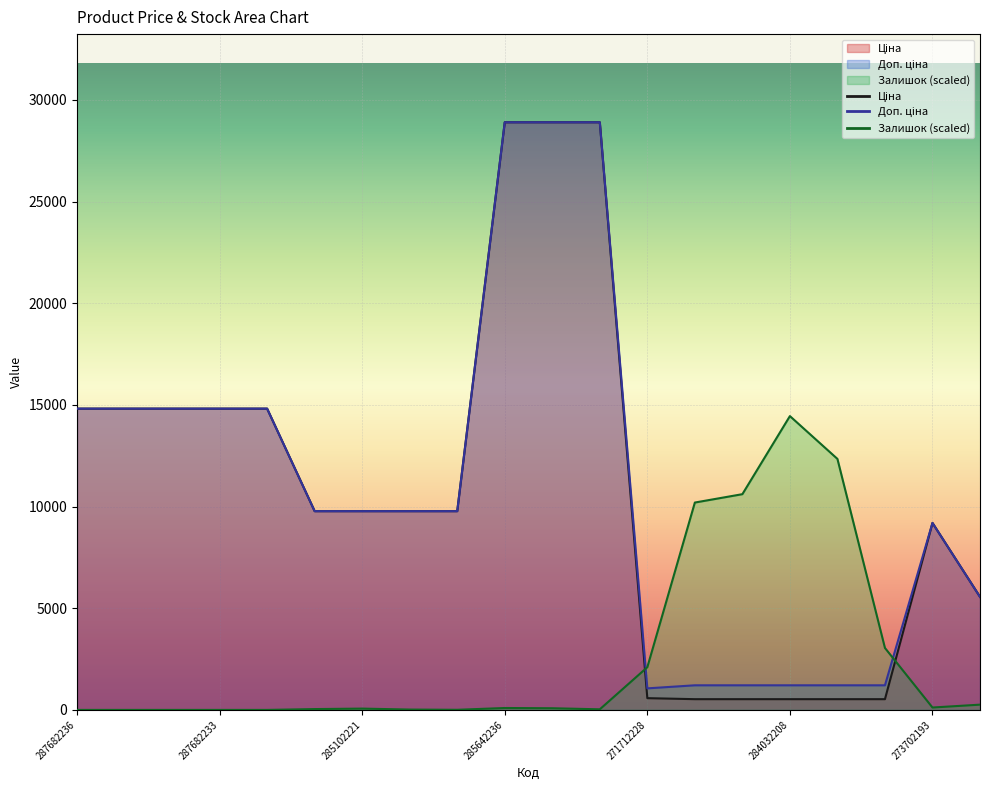

Where is Залишок nearest to the value 7225?

284032204